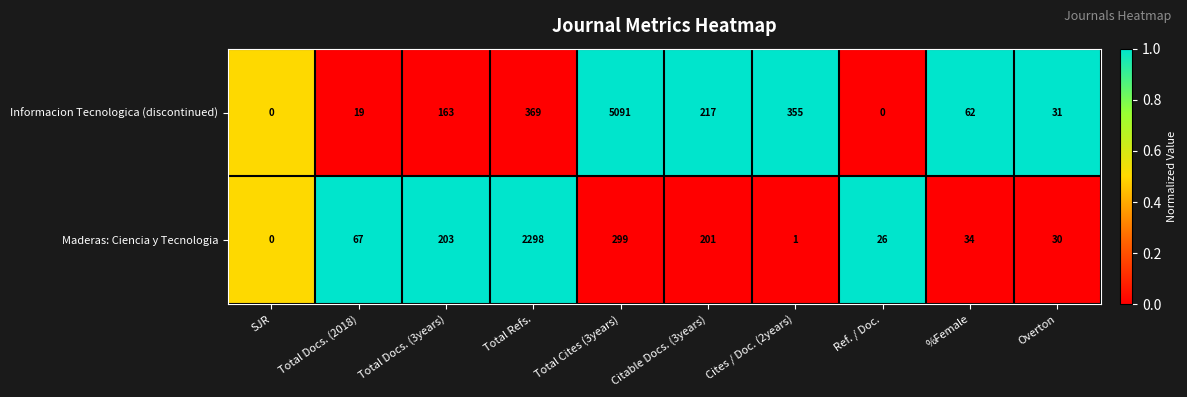

At which label is Maderas: Ciencia y Tecnologia closest to 1149?

Total Cites (3years)